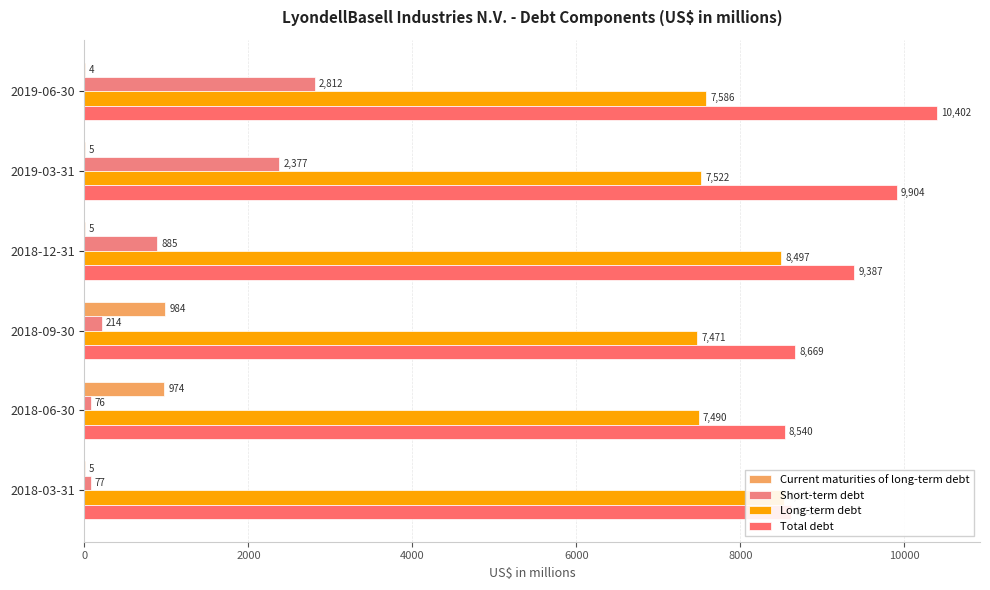

True or false: Short-term debt has a value of 76 at 6000.

False